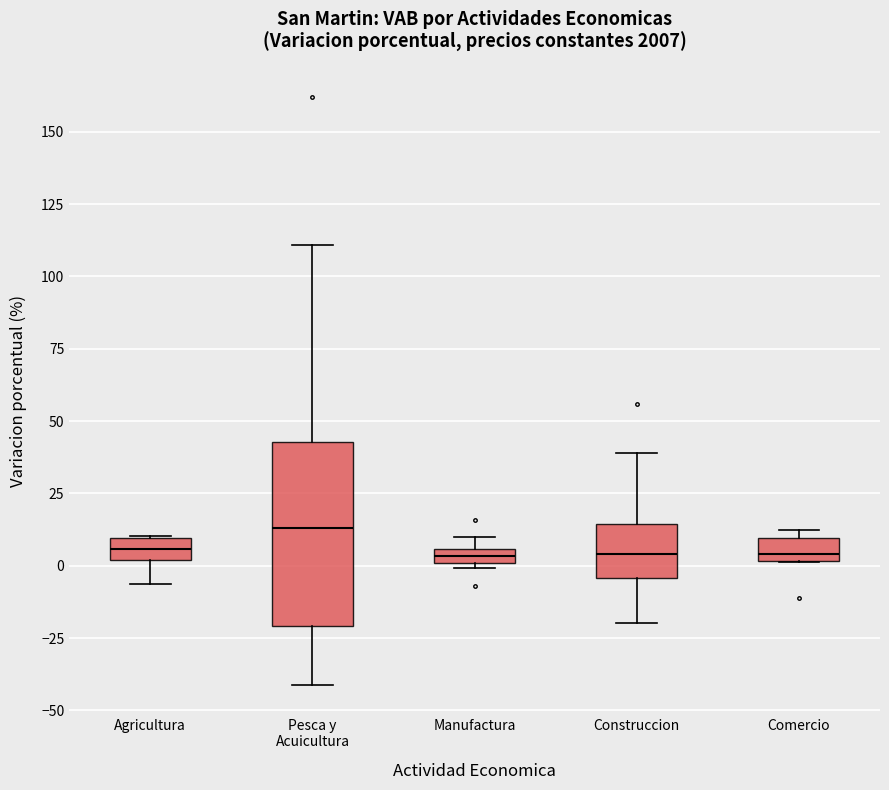

Where does the median line of the box for Agricultura sit on the y-axis? The values are not printed on the chart, so give them approximately, as read against the axis.

5